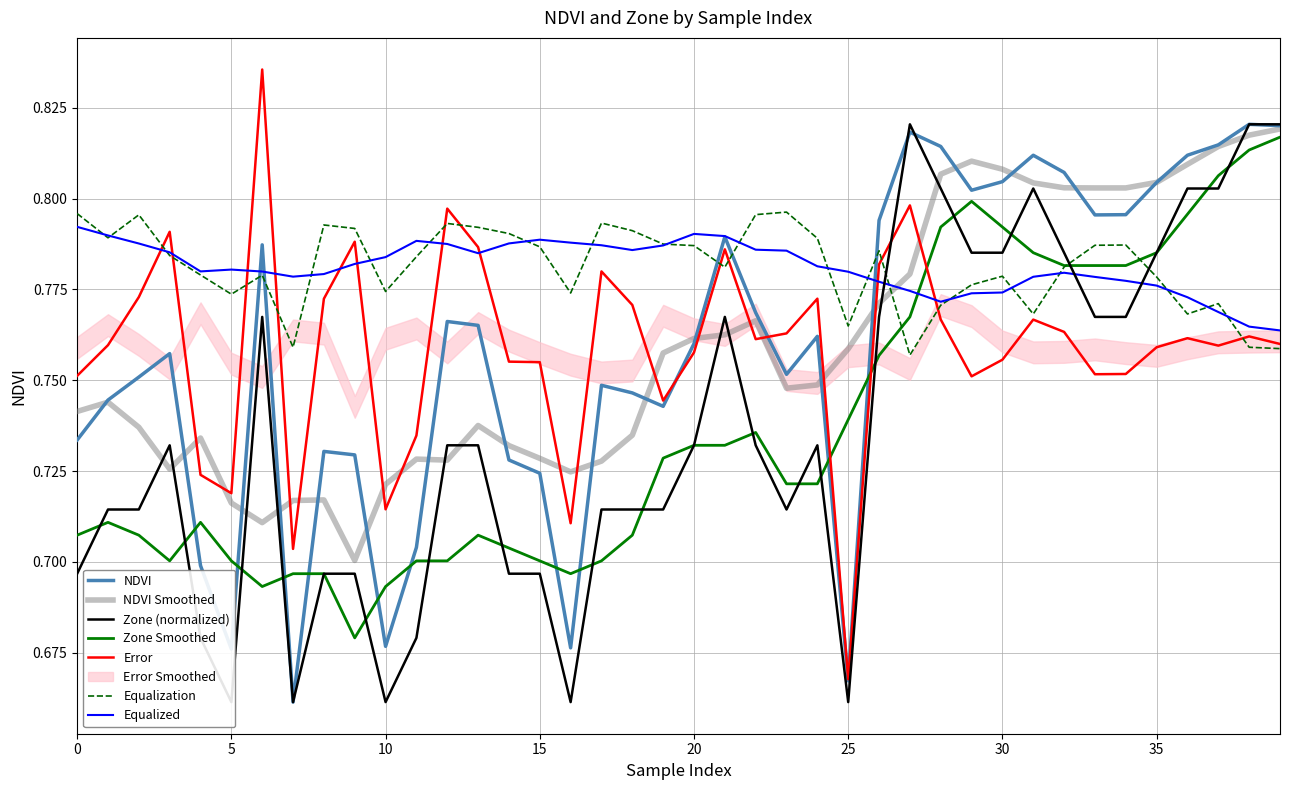

List the labels in order of NDVI value, largest first.

38, 39, 27, 37, 28, 36, 31, 32, 30, 35, 29, 34, 33, 26, 21, 6, 22, 12, 13, 24, 20, 3, 23, 2, 17, 18, 1, 19, 0, 8, 9, 14, 15, 11, 4, 10, 16, 5, 25, 7